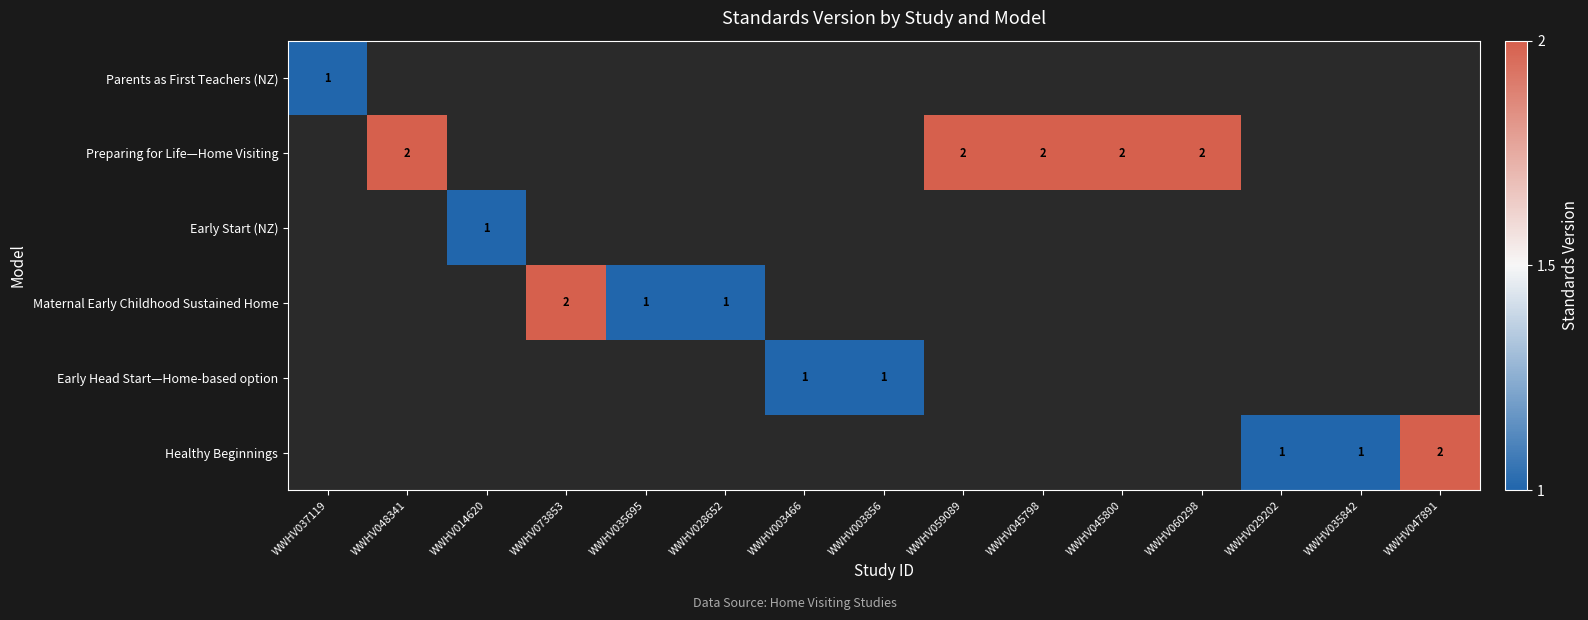

True or false: Parents as First Teachers (NZ) has a value of 1 at WWHV037119.

True